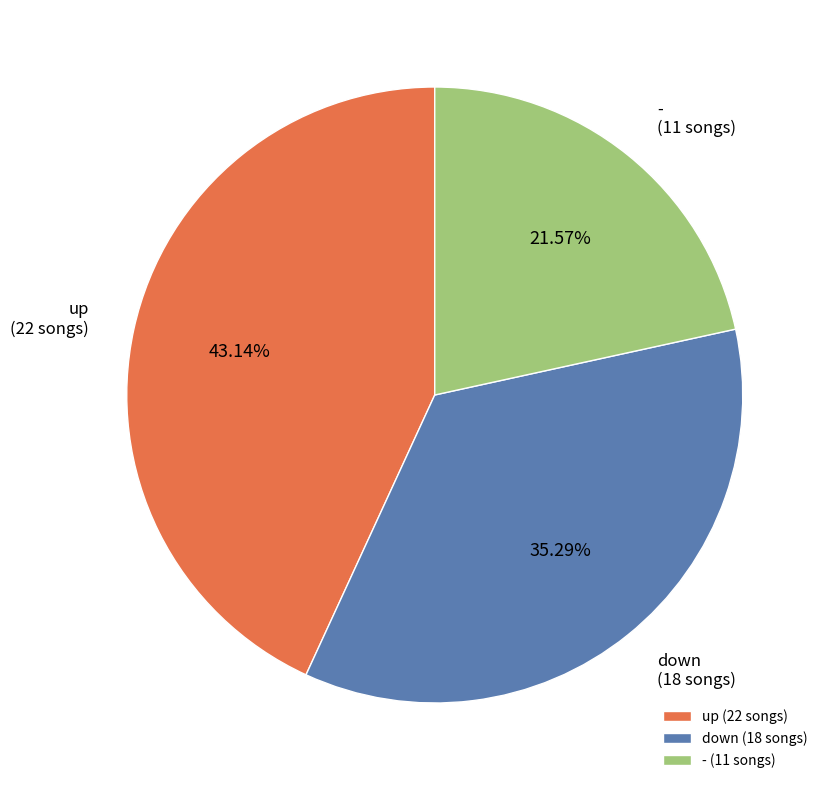

Is the sum of - and up greater than half?

Yes